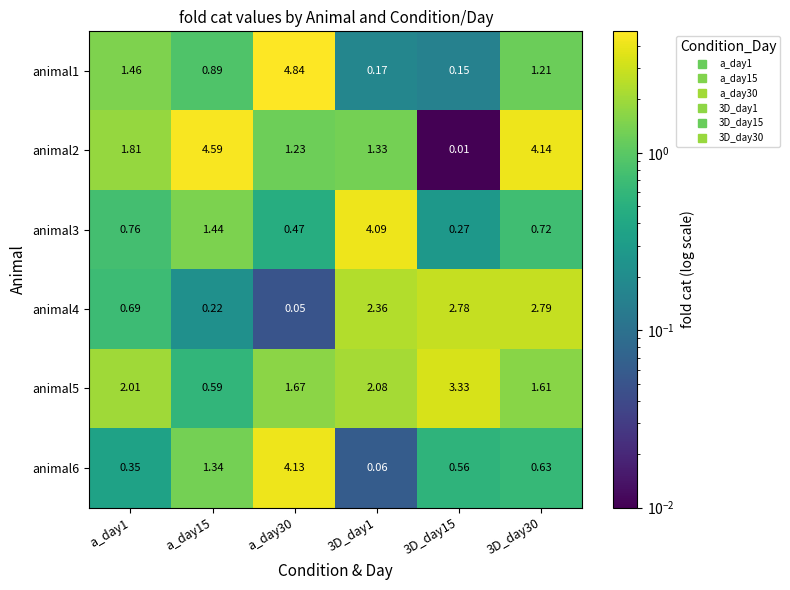

Is the value of animal4 at 3D_day15 greater than the value of animal3 at a_day30?

Yes